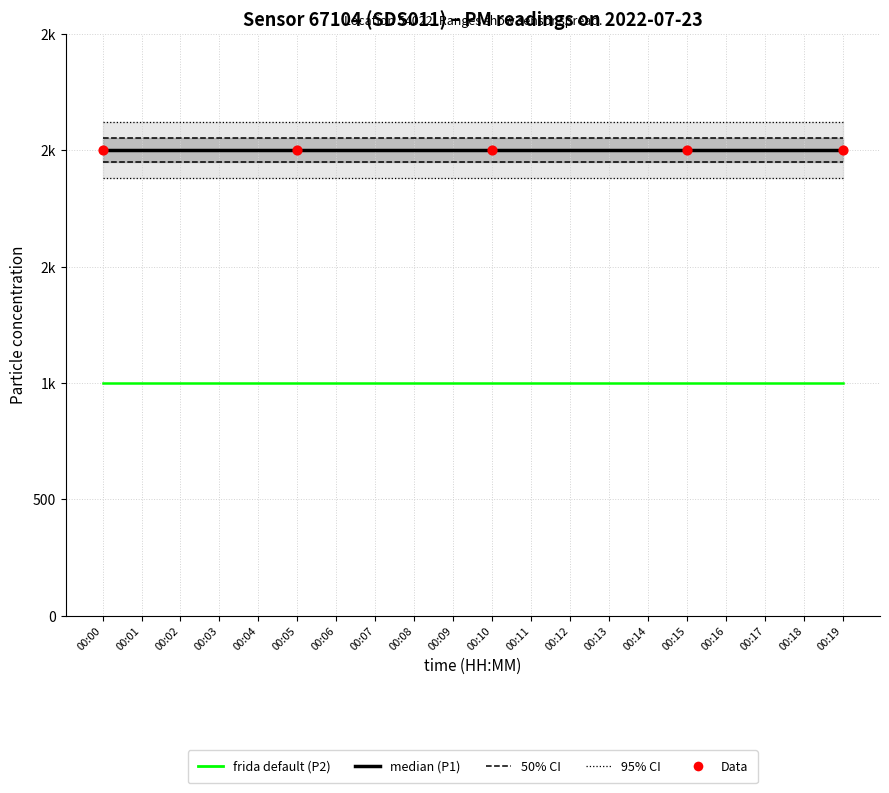

Which series contains the highest Y value?

P1